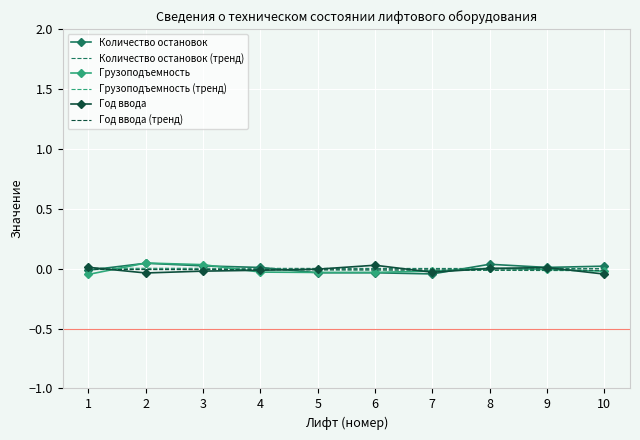

The Количество остановок series shows 0.0 at 9. True or false?

True